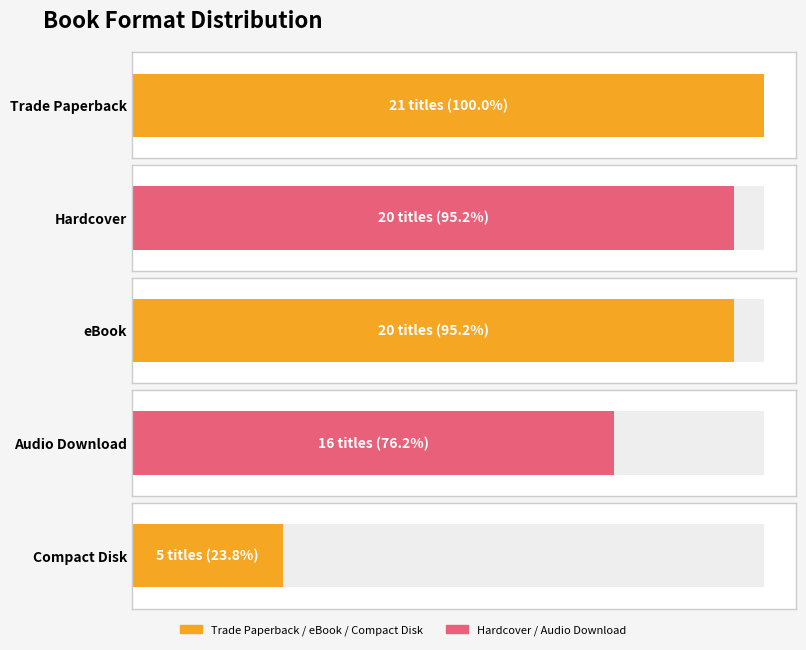

The chart shows a value of 20 at Hardcover. True or false?

True